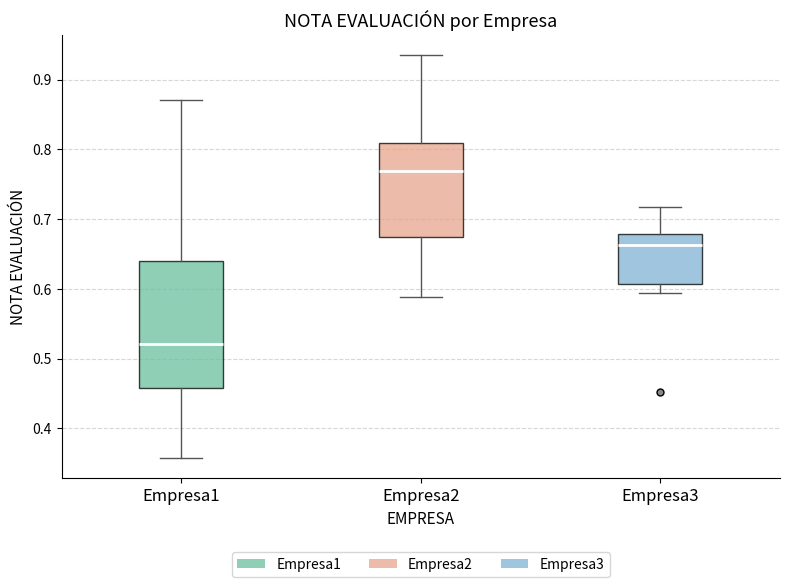

Which box is the tallest, from its lower edge to its upper edge?

Empresa1